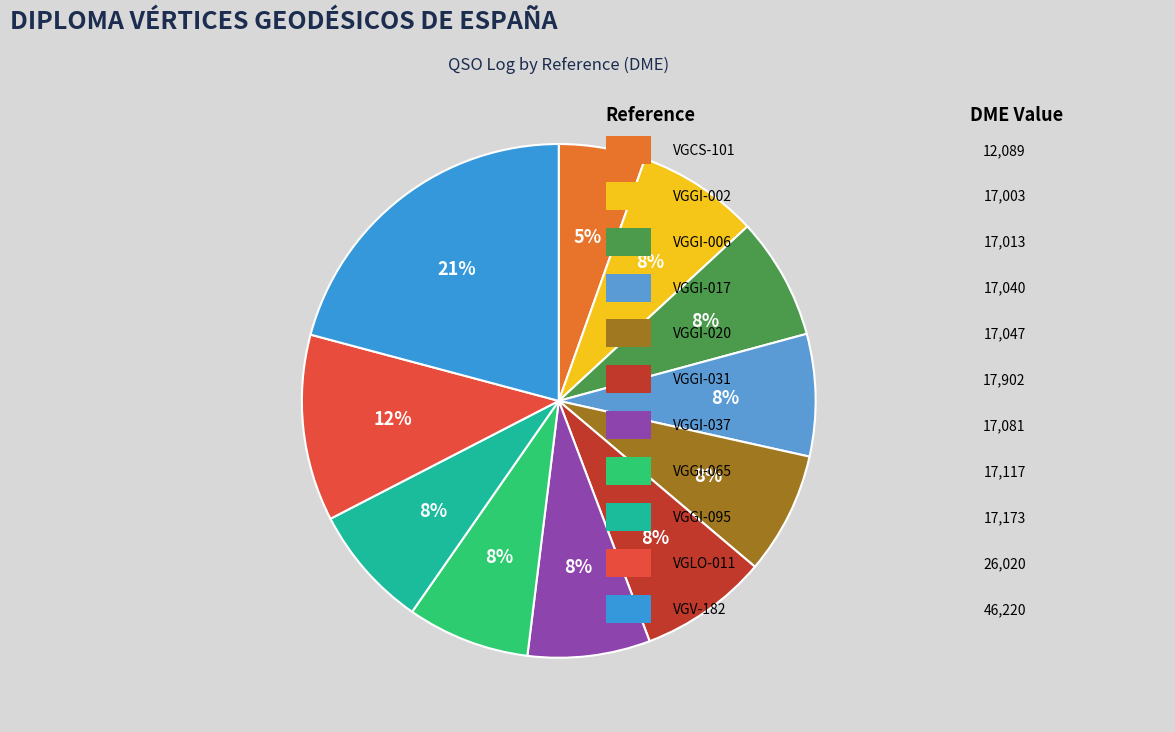

How many slices are in this pie chart?

11